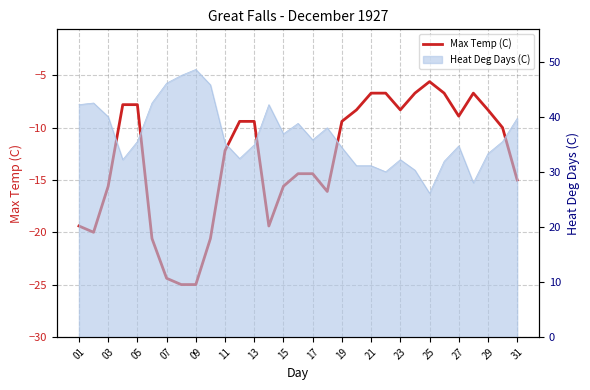

Is it true that the value at 23 is -4.0?

False